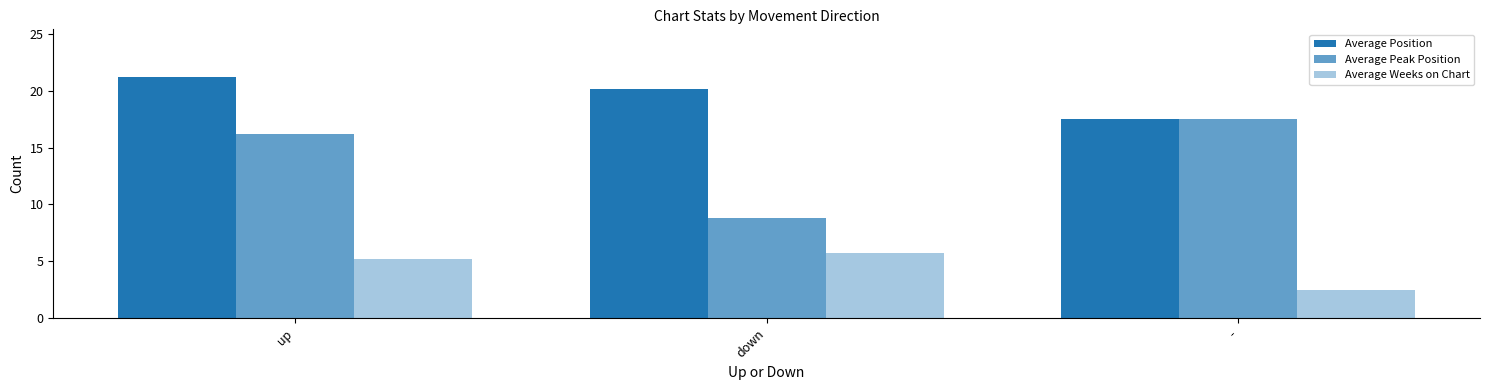

How many data points does each series have?

3